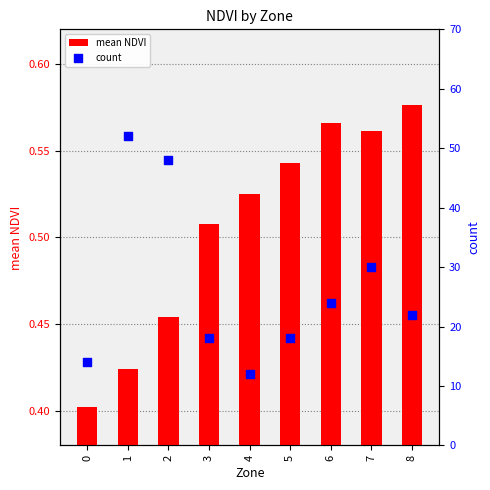

At which category is the sum across all series the highest?

1